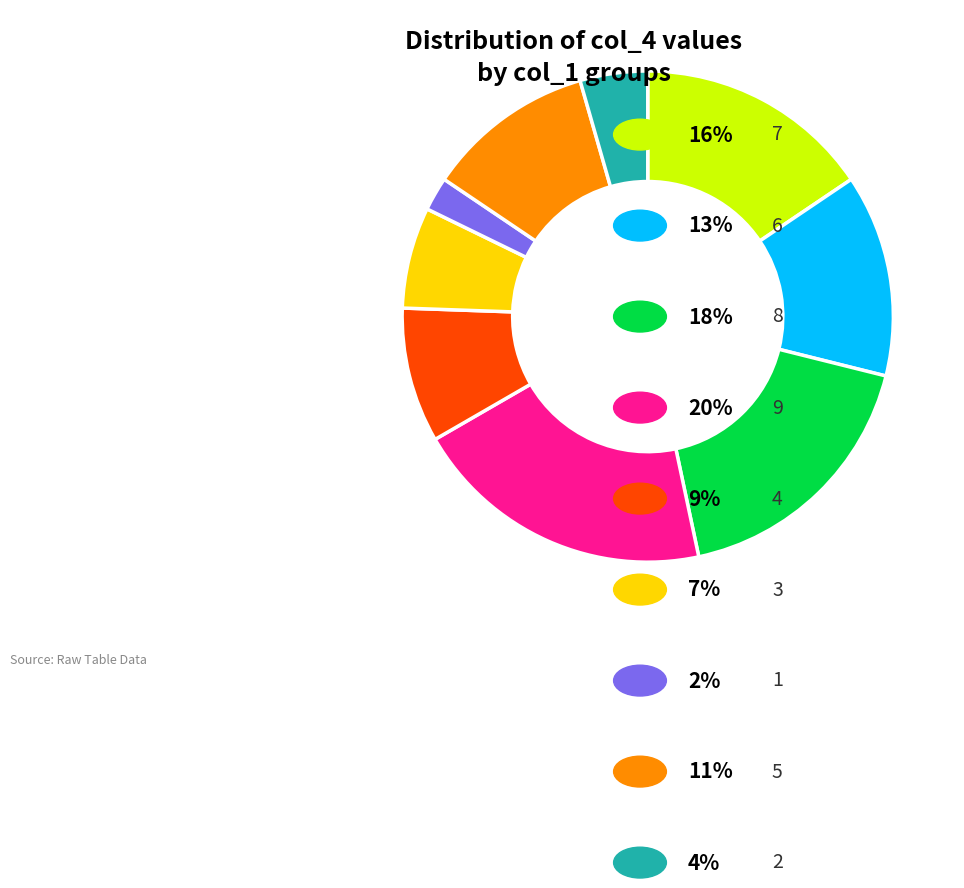

Is there any slice that represents more than half of the pie?

No